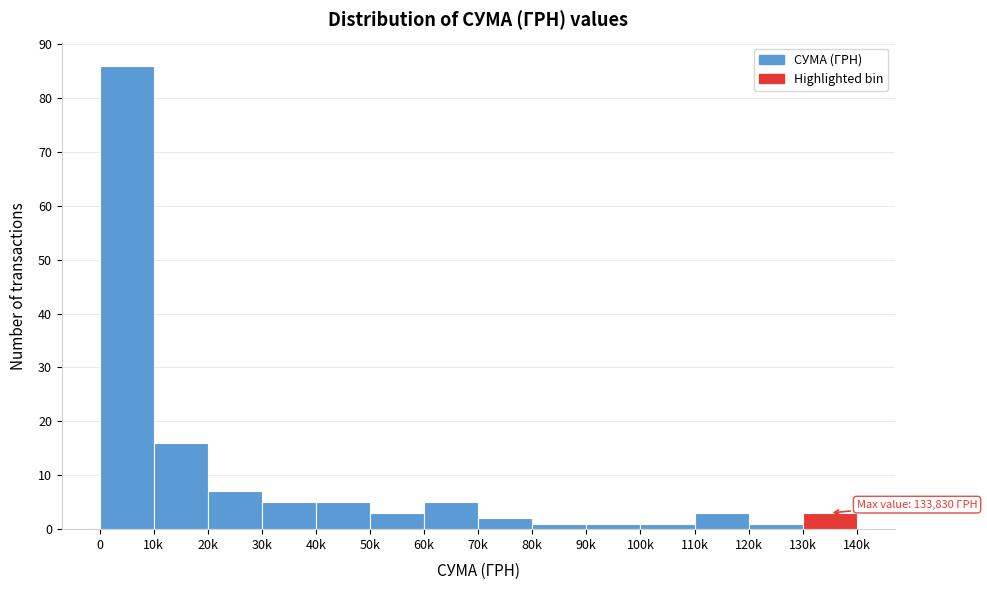

Reading left to right, what are all the values shown in this chart?

86	16	7	5	5	3	5	2	1	1	1	3	1	3